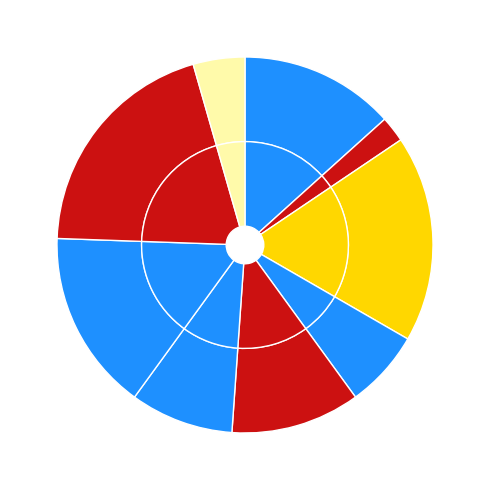

Is 5 the majority of the pie?

No